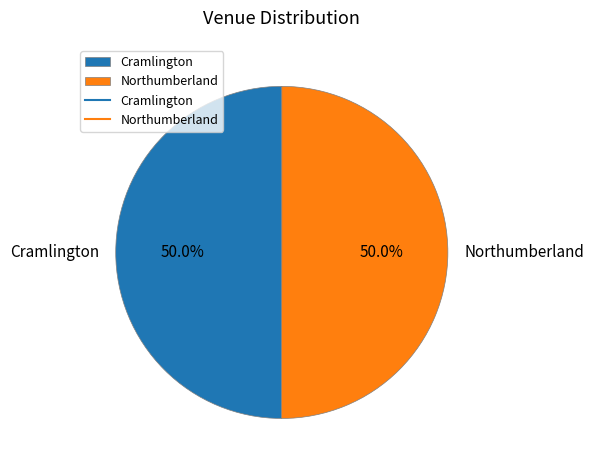

What is the ratio of the value at Northumberland to the value at Cramlington?

1.0